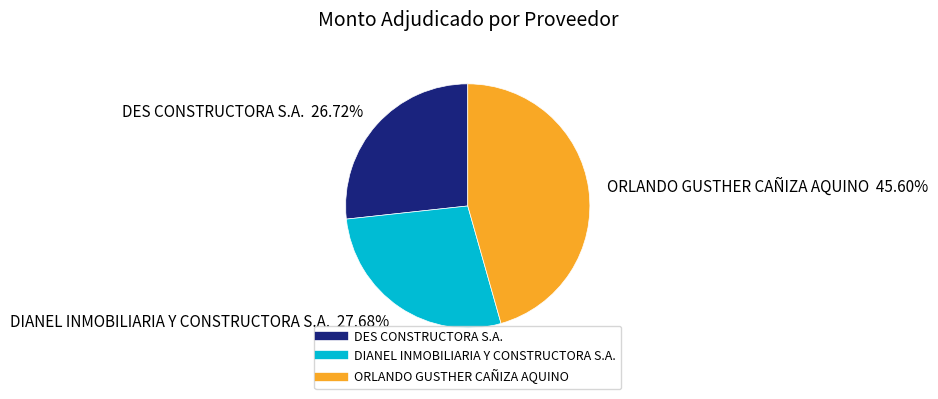

To the nearest percent, what portion does ORLANDO GUSTHER CAÑIZA AQUINO represent?

46%